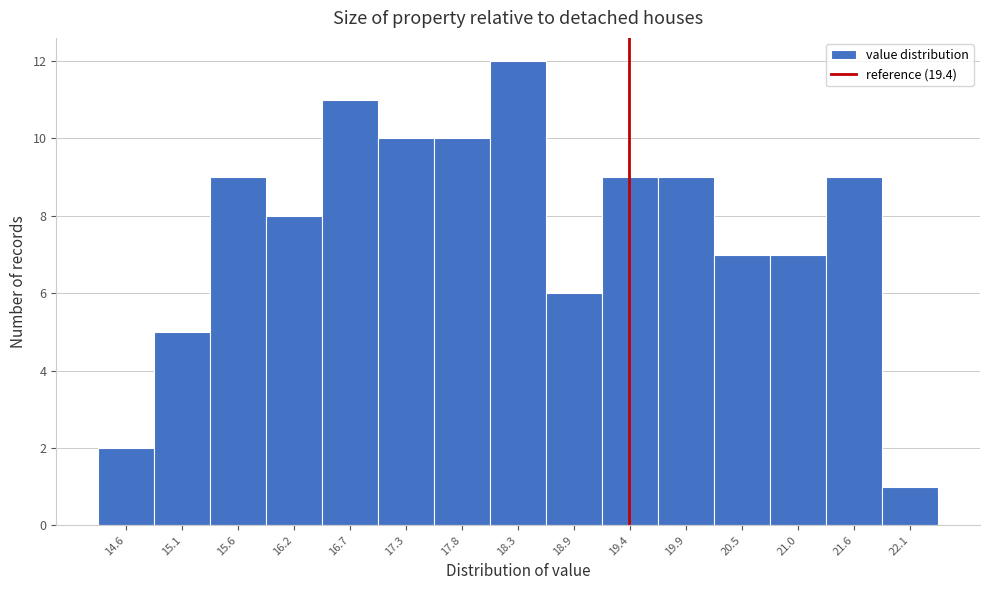

How tall is the bar that spans 19.1 to 19.7 on the x-axis? Neither the bar edges nor the heights are printed on the chart, so give them approximately, as read against the axes.

9